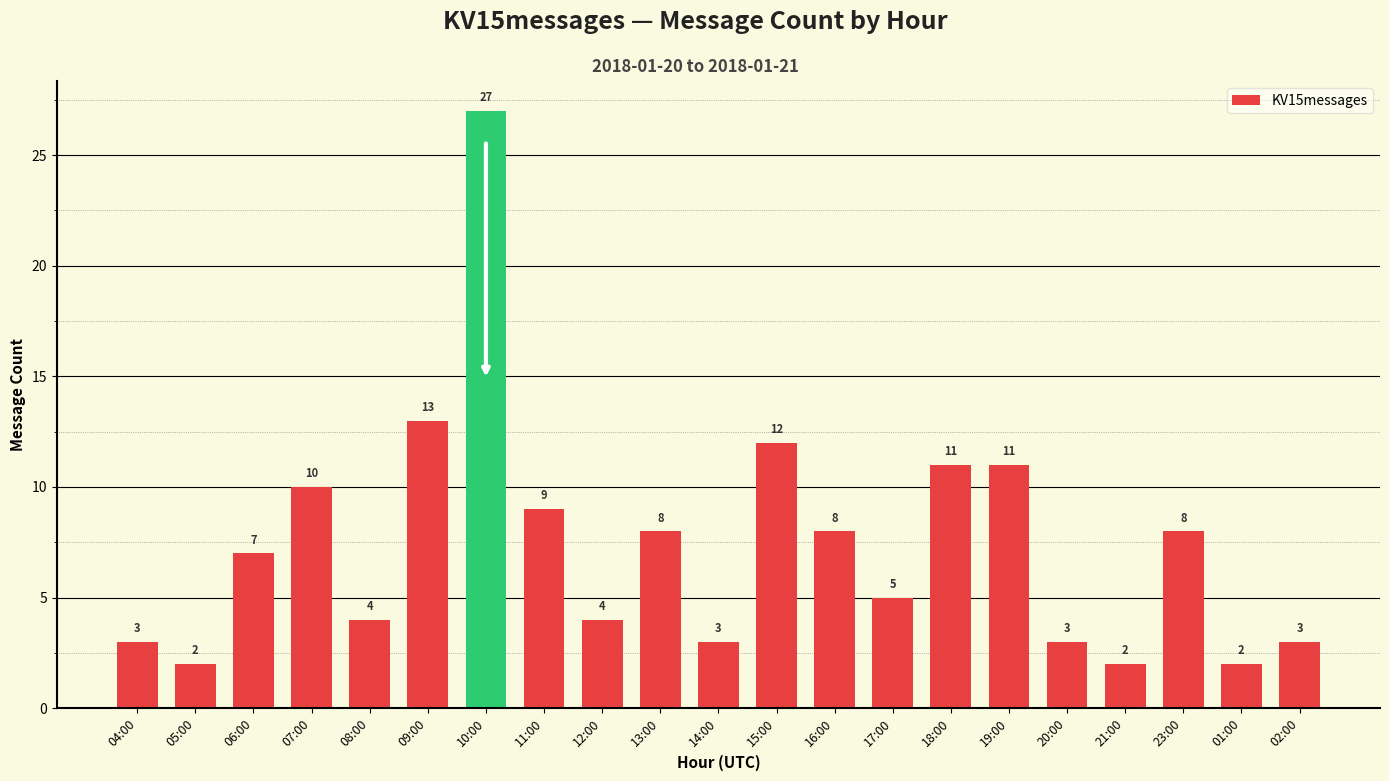

What is the minimum value shown in the chart?

2